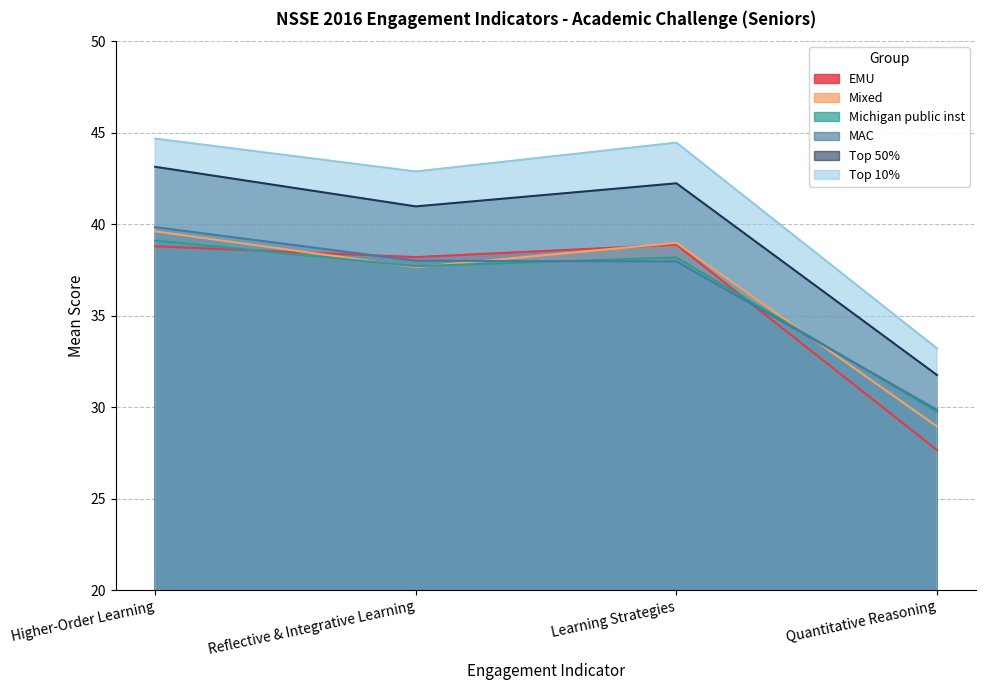

At which category does the chart reach its peak across all series?

Higher-Order Learning